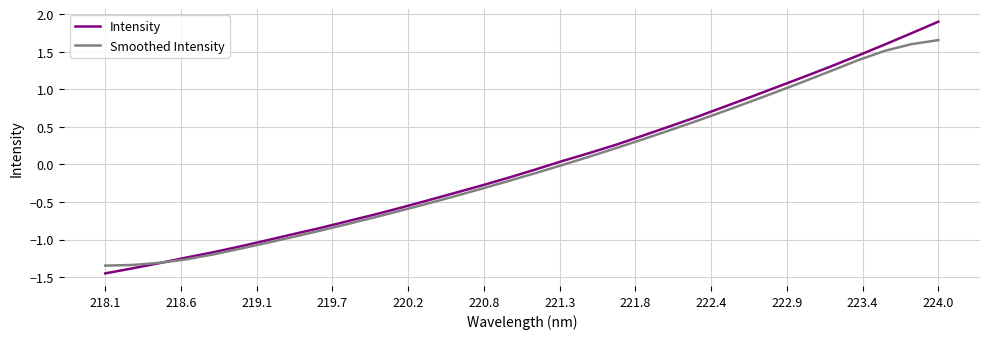

Rank the series by their average value, from lowest to highest.

Smoothed Intensity, Intensity